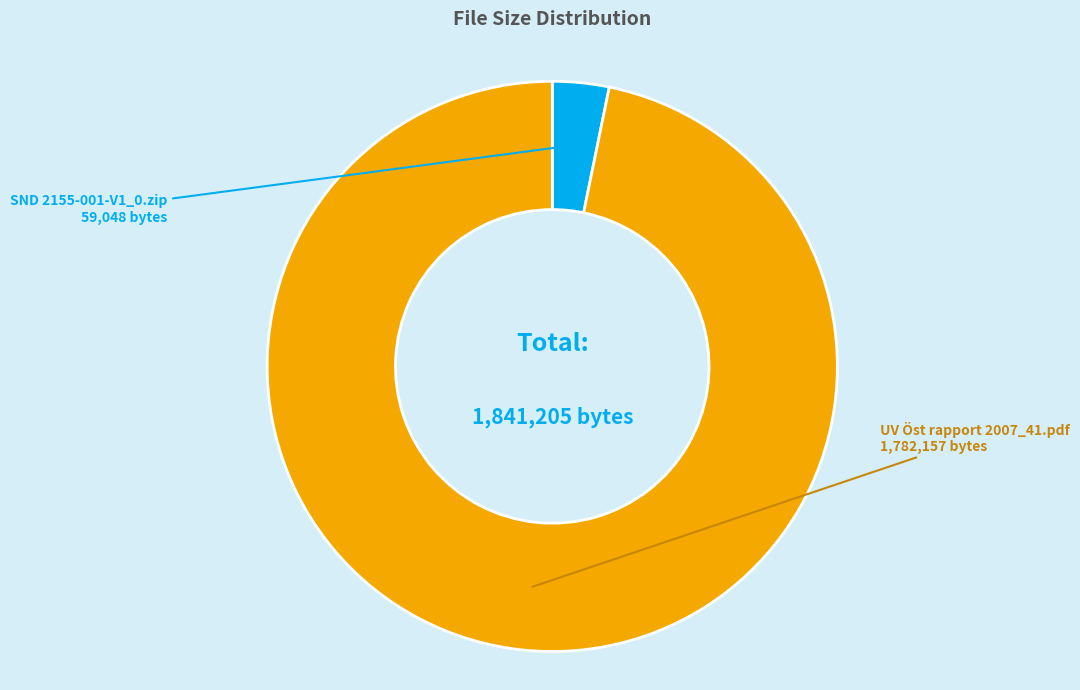

Does any single category account for the majority?

Yes